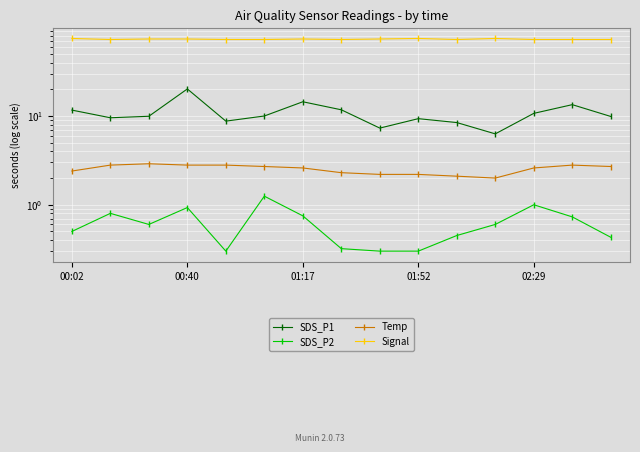

How many interior local peaks does the Signal series have?

3